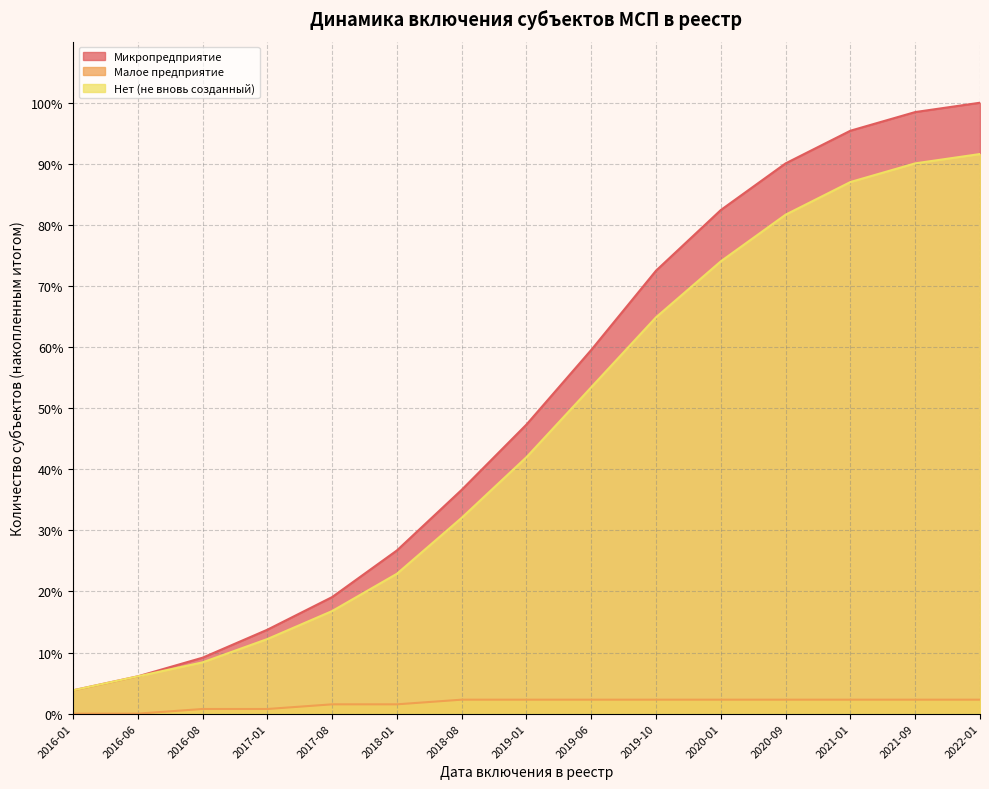

True or false: Малое предприятие and Микропредприятие cross at least once.

False